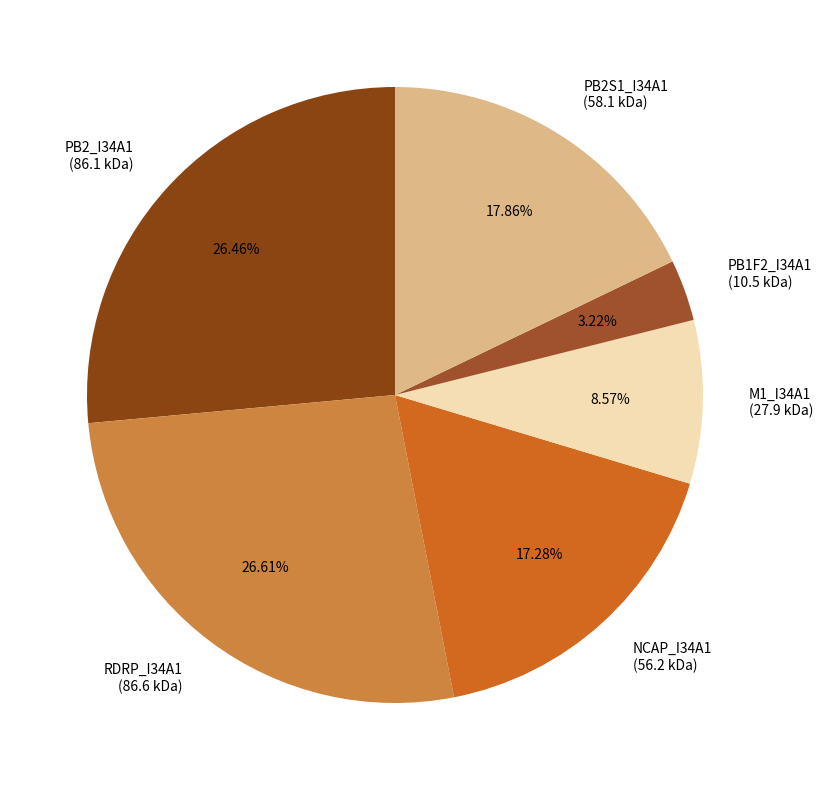

How many slices are in this pie chart?

6